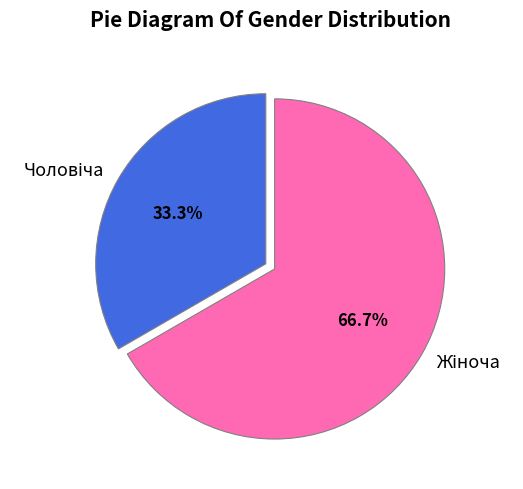

Does any single category account for the majority?

Yes